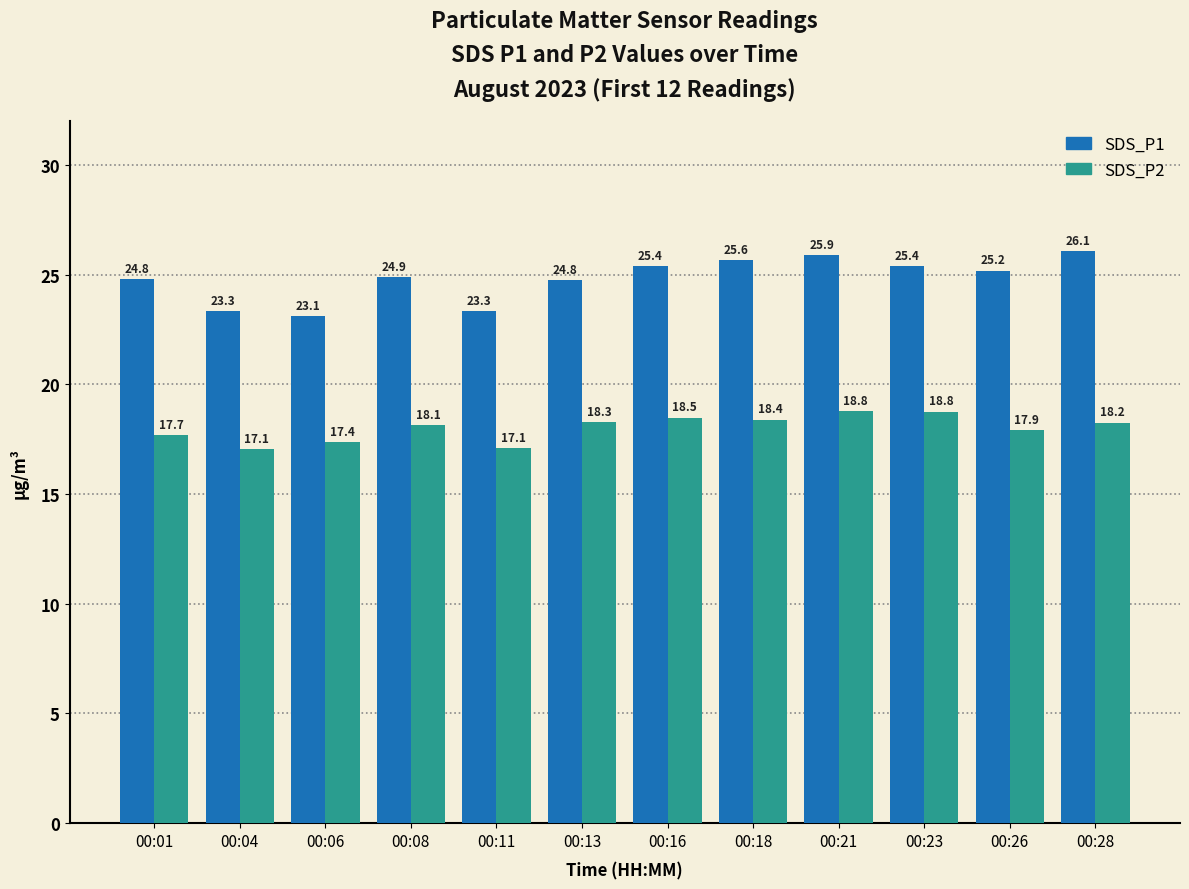

What is the highest value of the SDS_P2 series?

18.8